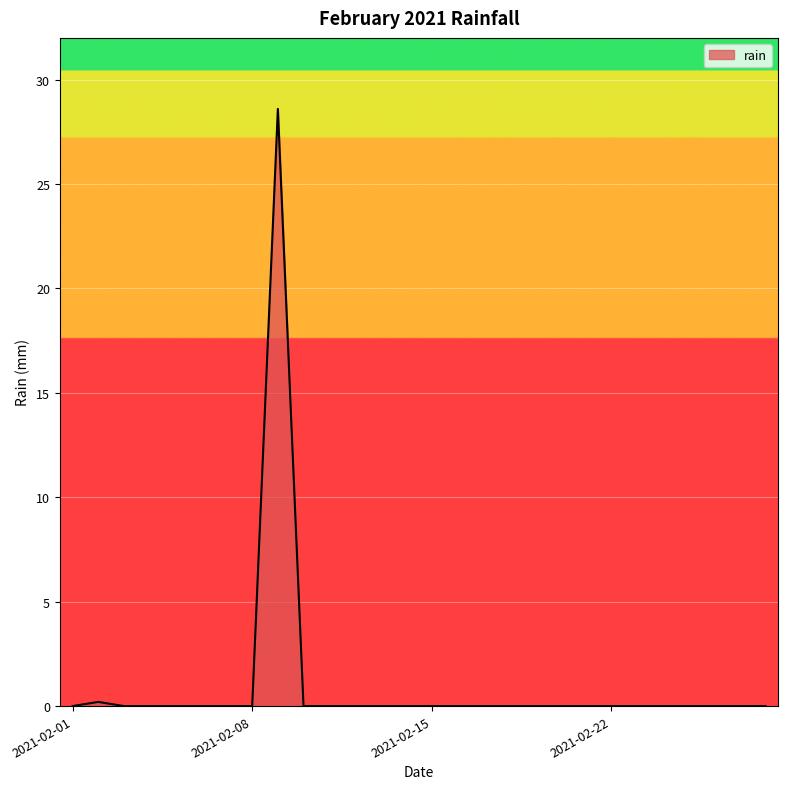

Reading right to left, extract all data points from this chart.

0.0	0.0	0.0	0.0	0.0	0.0	0.0	0.0	0.0	0.0	0.0	0.0	0.0	0.0	0.0	0.0	0.0	0.0	0.0	28.6	0.0	0.0	0.0	0.0	0.0	0.0	0.2	0.0